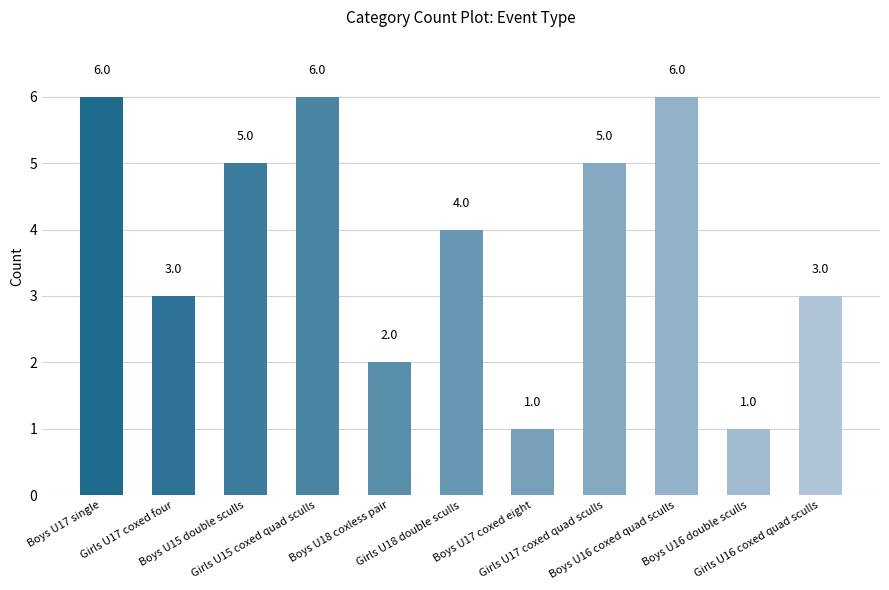

Is it true that the value at Boys U16 coxed quad sculls is 10?

False